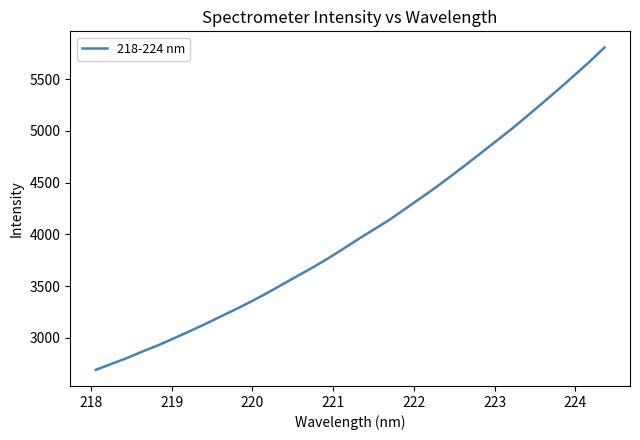

True or false: there are more than 1 points higher than both neighbors.

False